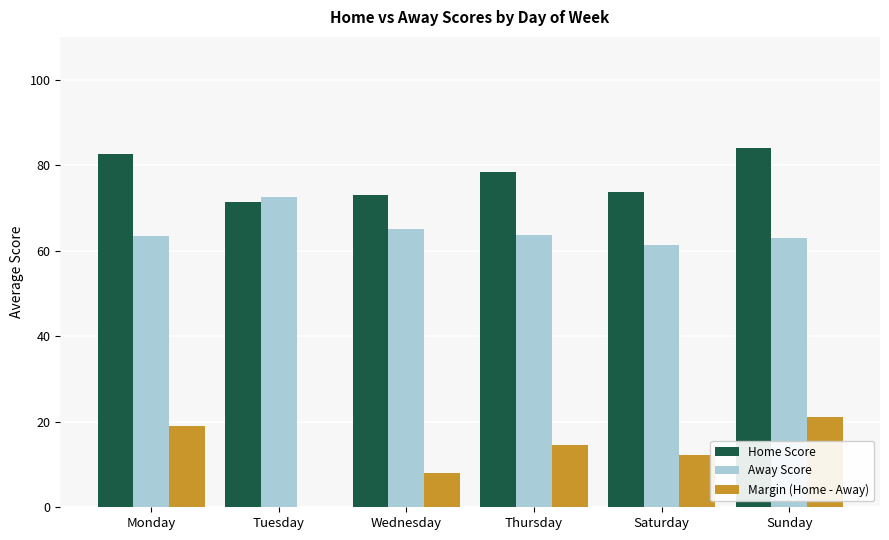

What is the difference between the maximum and minimum values in the Away Score series?

11.1